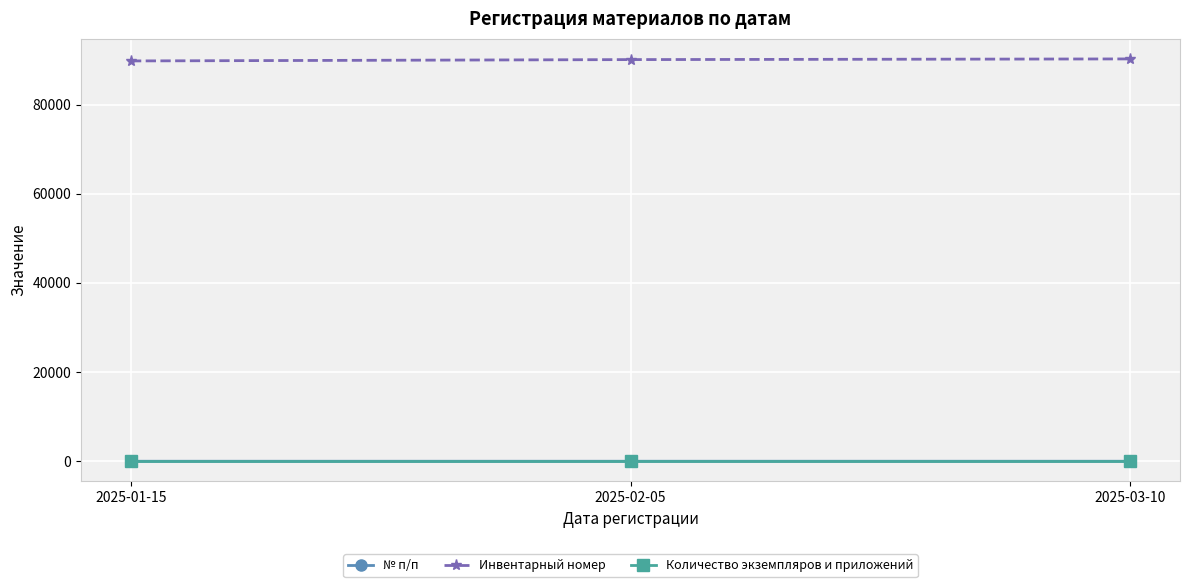

What is the label of the 3rd point from the left?

2025-03-10